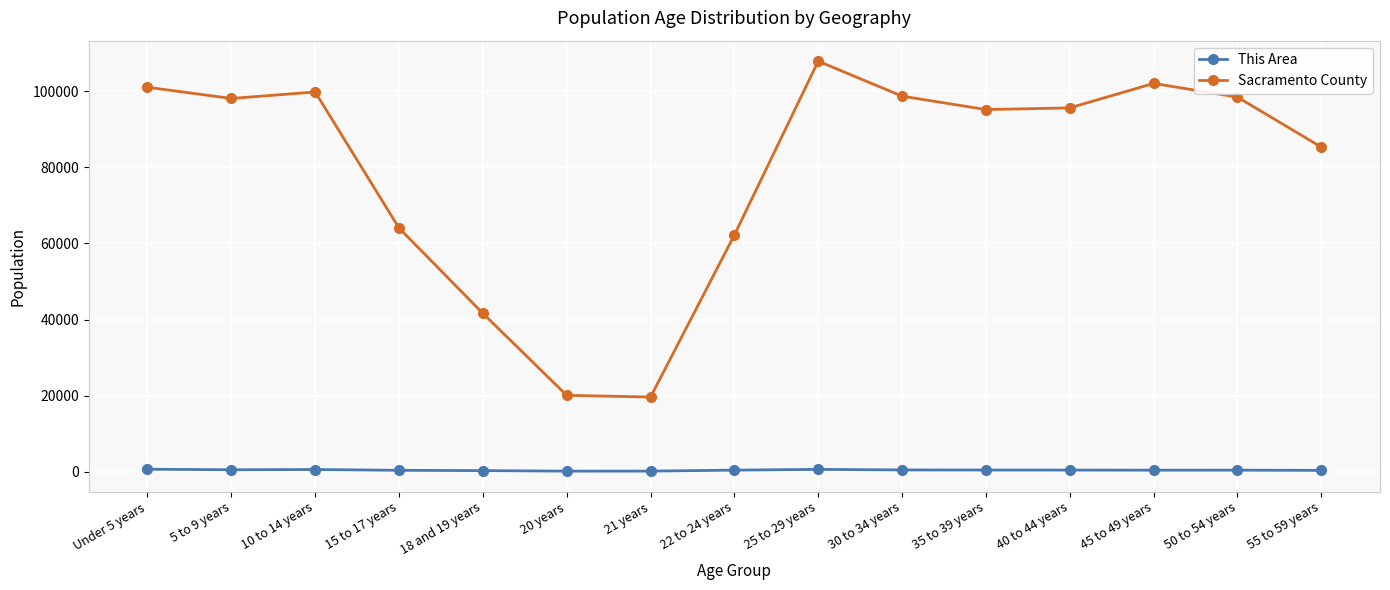

True or false: Sacramento County and This Area intersect in this chart.

False